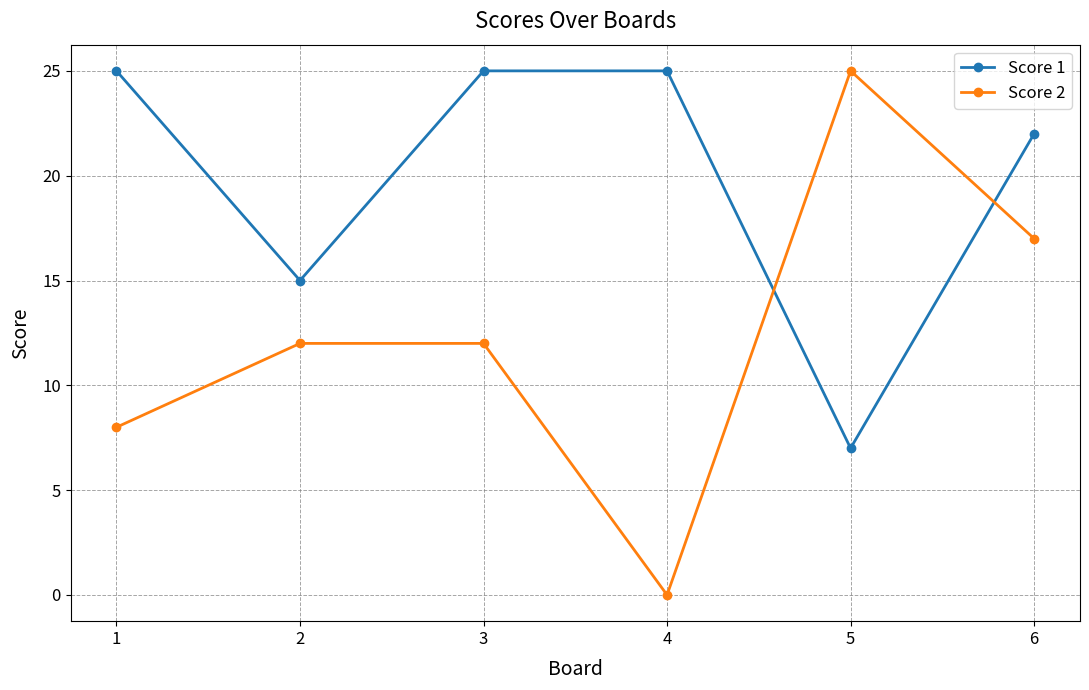

At how many categories does at least one series exceed 11?

6